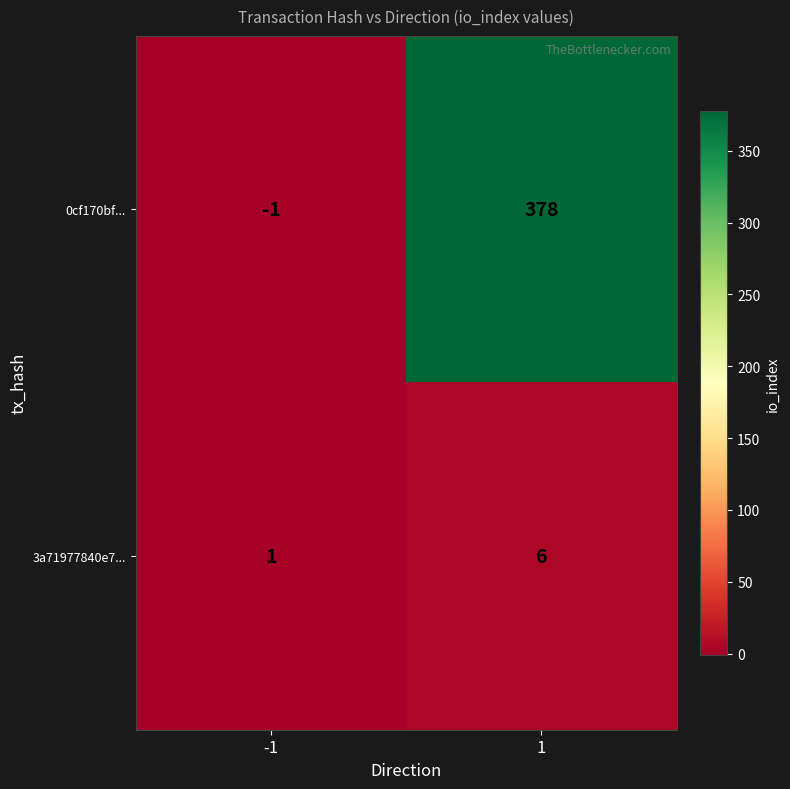

Count the number of data series in this chart.

2